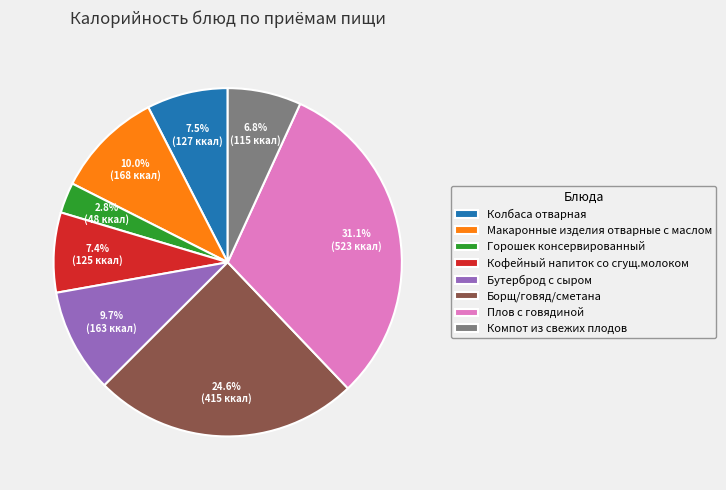

Is there a majority slice in this chart?

No